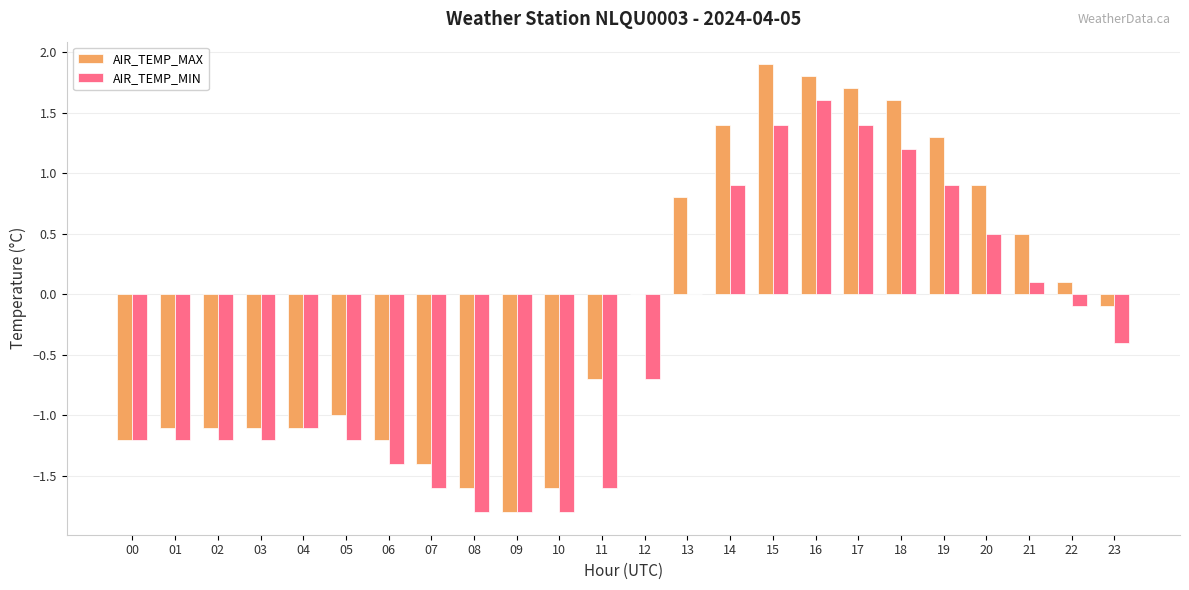

Which label corresponds to the largest value in the chart?

15